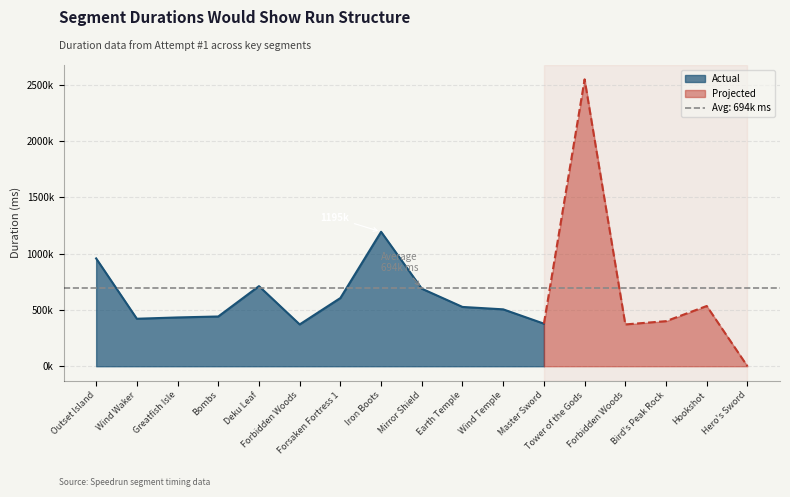

List the labels in order of value, smallest first.

Hero's Sword, Forbidden Woods, Forbidden Woods, Master Sword, Bird's Peak Rock, Wind Waker, Greatfish Isle, Bombs, Wind Temple, Earth Temple, Hookshot, Forsaken Fortress 1, Mirror Shield, Deku Leaf, Outset Island, Iron Boots, Tower of the Gods